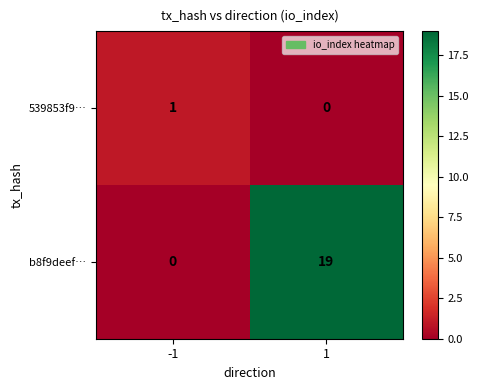

Which series has the largest total across all categories?

b8f9deef…